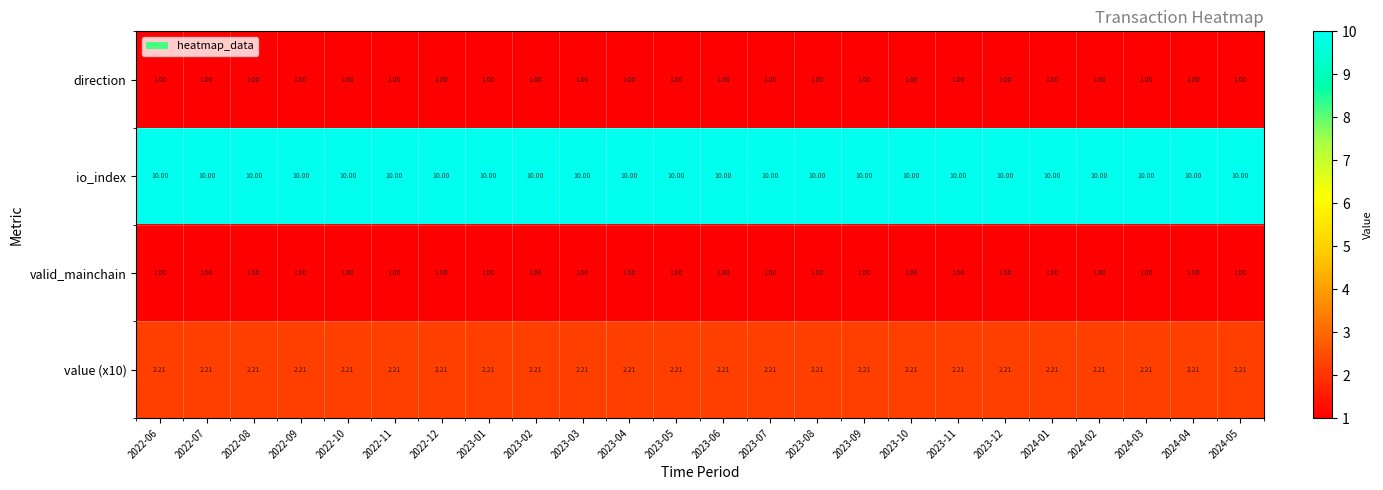

Is the value of value (x10) at 2022-08 greater than the value of valid_mainchain at 2022-08?

Yes